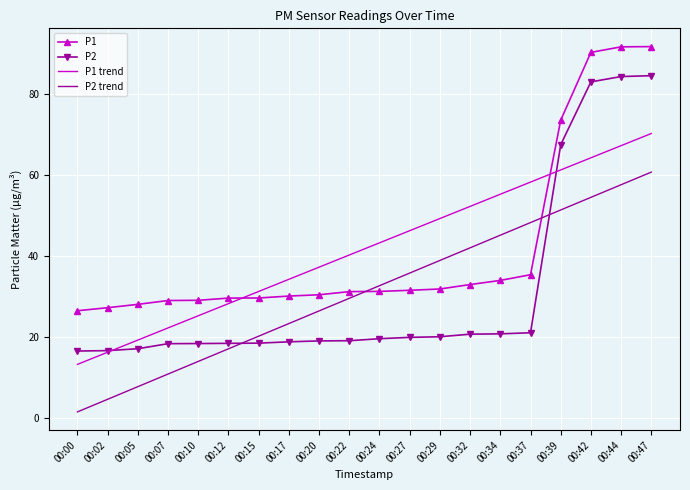

At which category does the chart reach its minimum across all series?

00:00